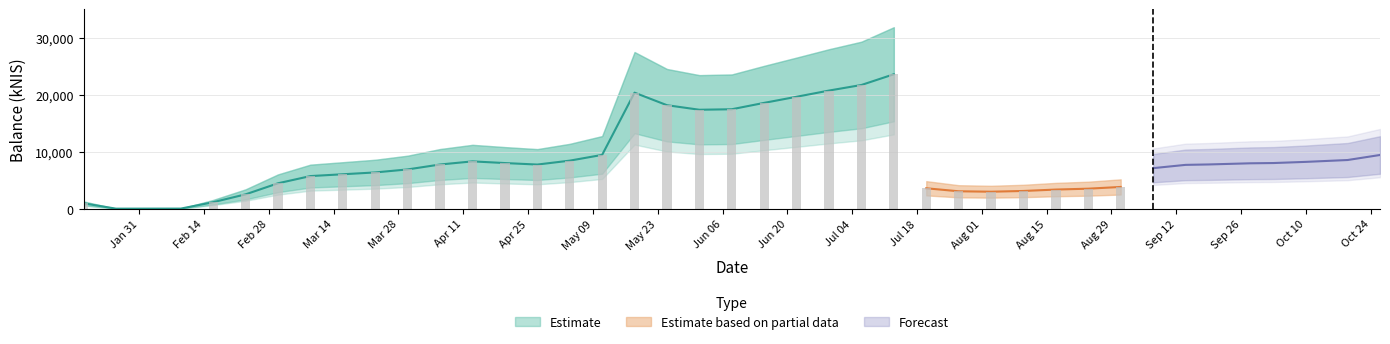

What is the label of the 24th bar from the right?

2017-05-18